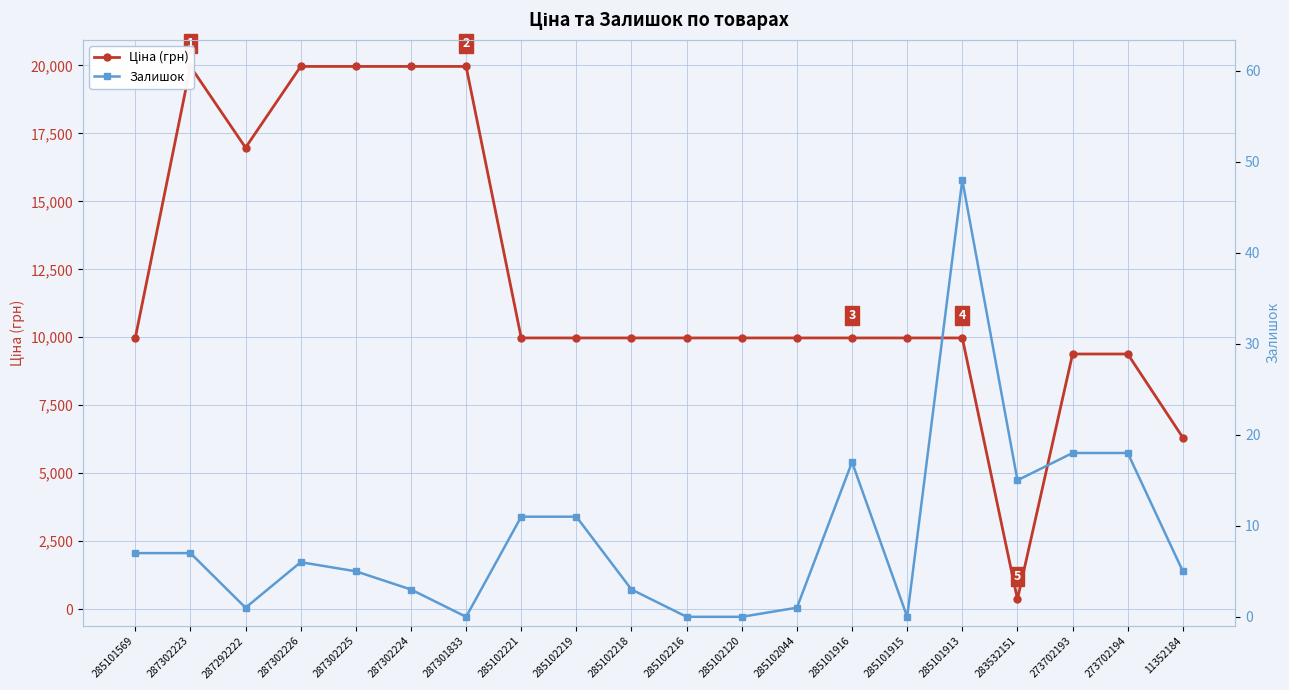

What are all the series names shown in the legend?

Ціна (грн), Залишок